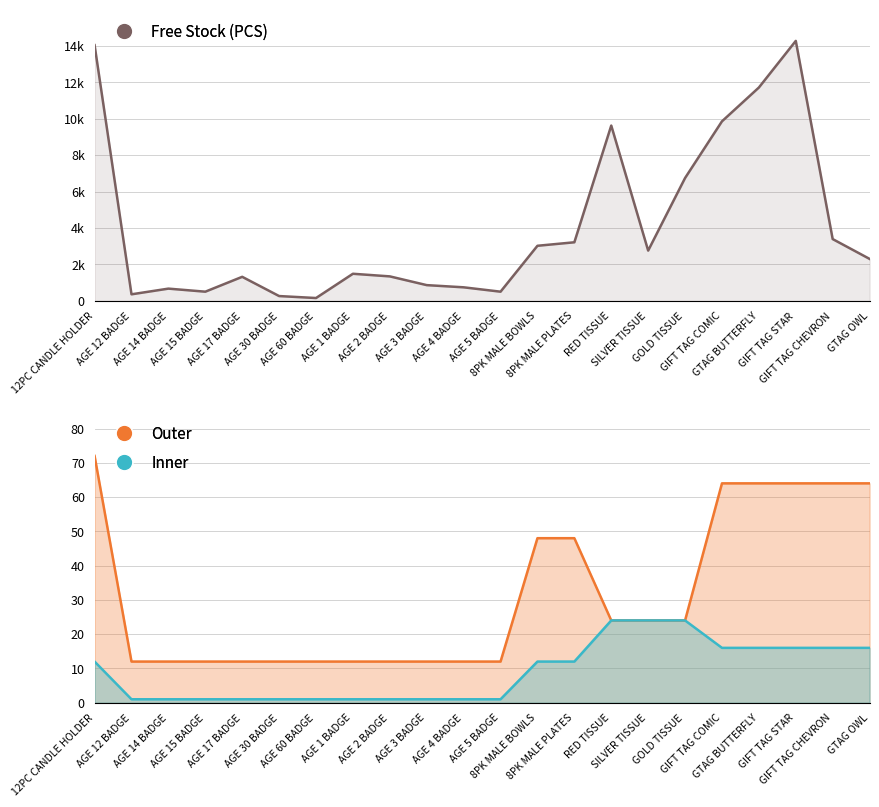

Between GIFT TAG CHEVRON and 12PC CANDLE HOLDER, which is larger?

12PC CANDLE HOLDER